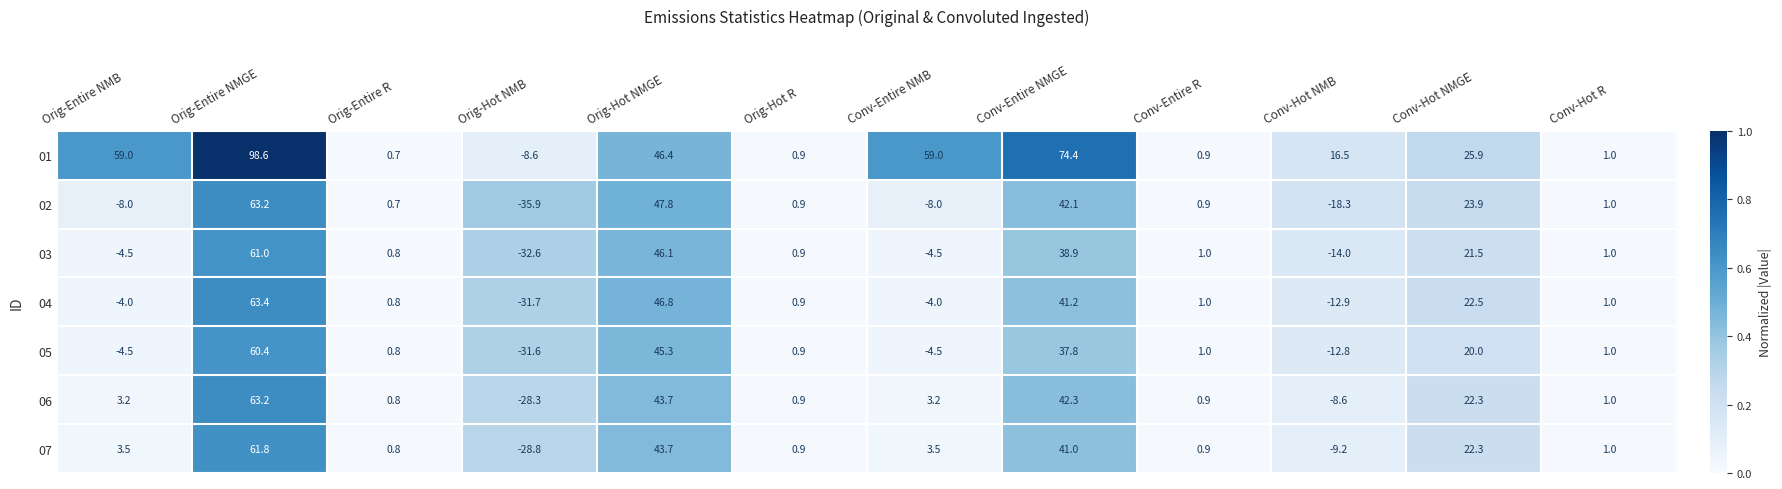

The 02 series shows -18.3 at Conv-Hot NMB. True or false?

True